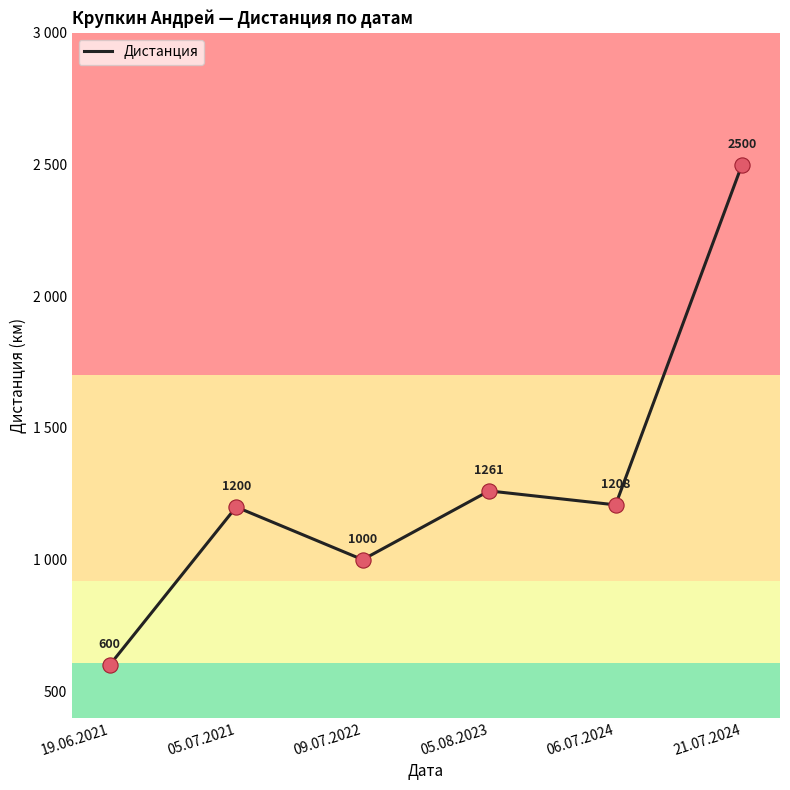

What is the change in value from 19.06.2021 to 09.07.2022?

+400